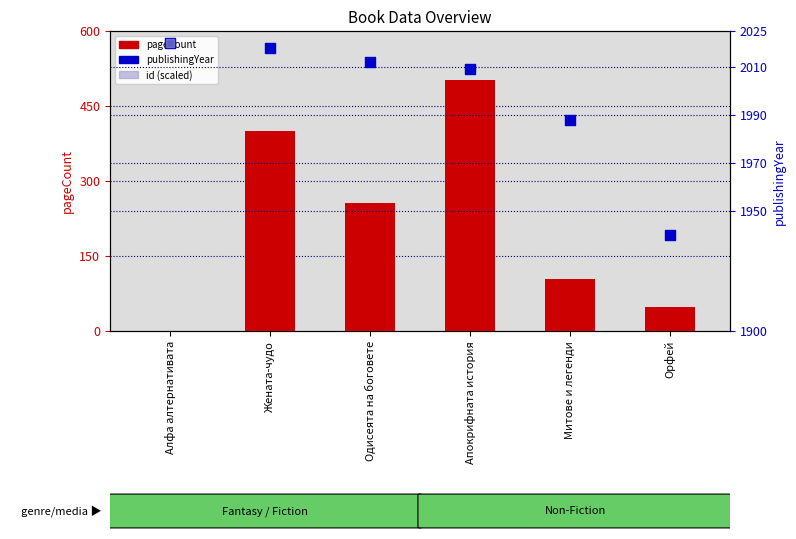

What are all the series names shown in the legend?

pageCount, publishingYear, id (scaled)